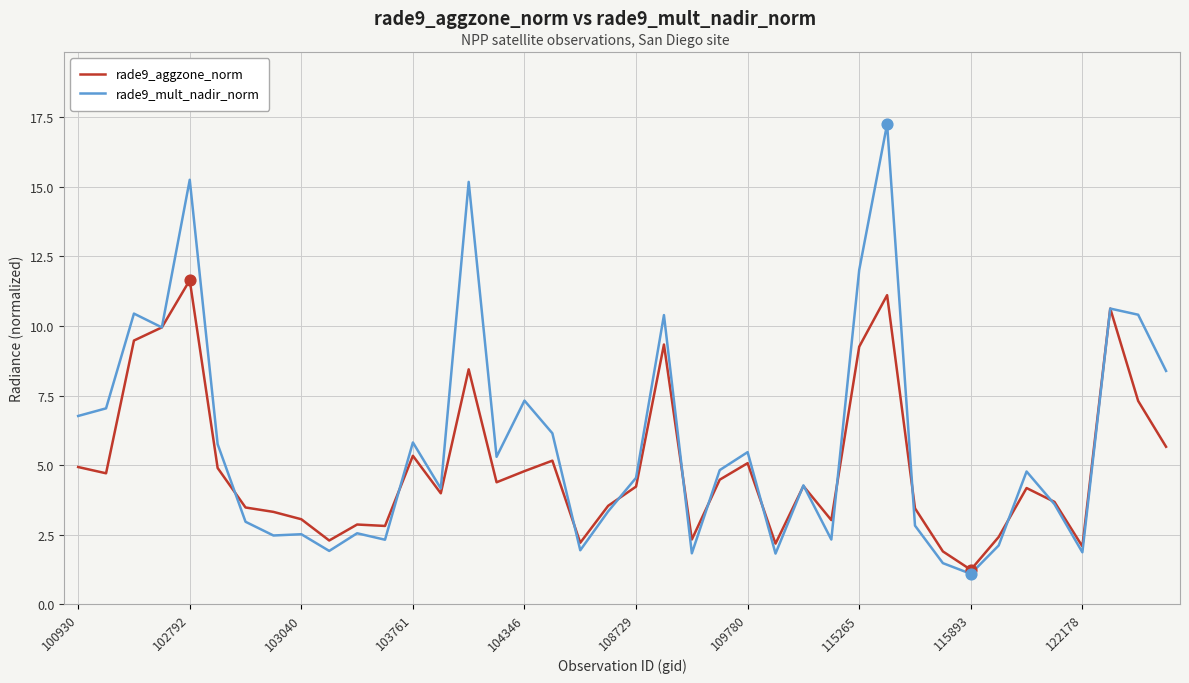

Which series has the largest total across all categories?

rade9_mult_nadir_norm